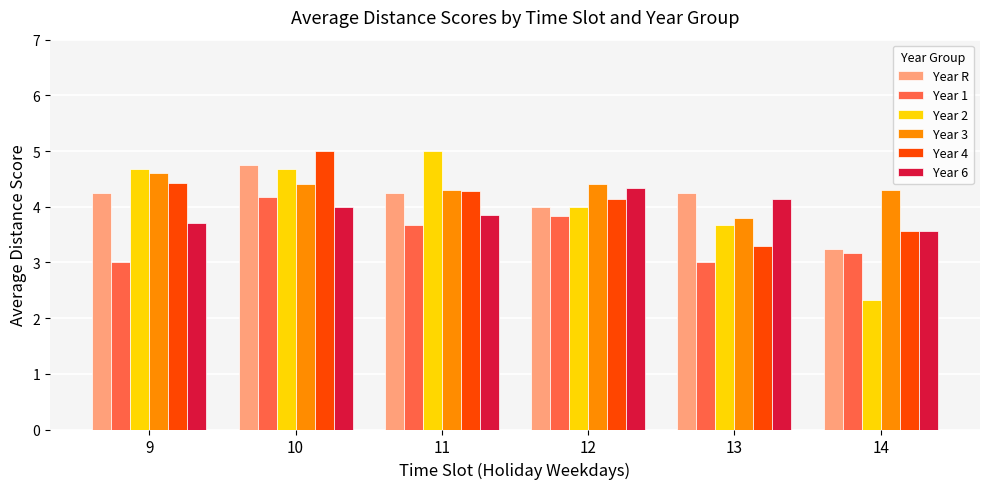

Count the Year 6 values in the range 3 to 4.

4